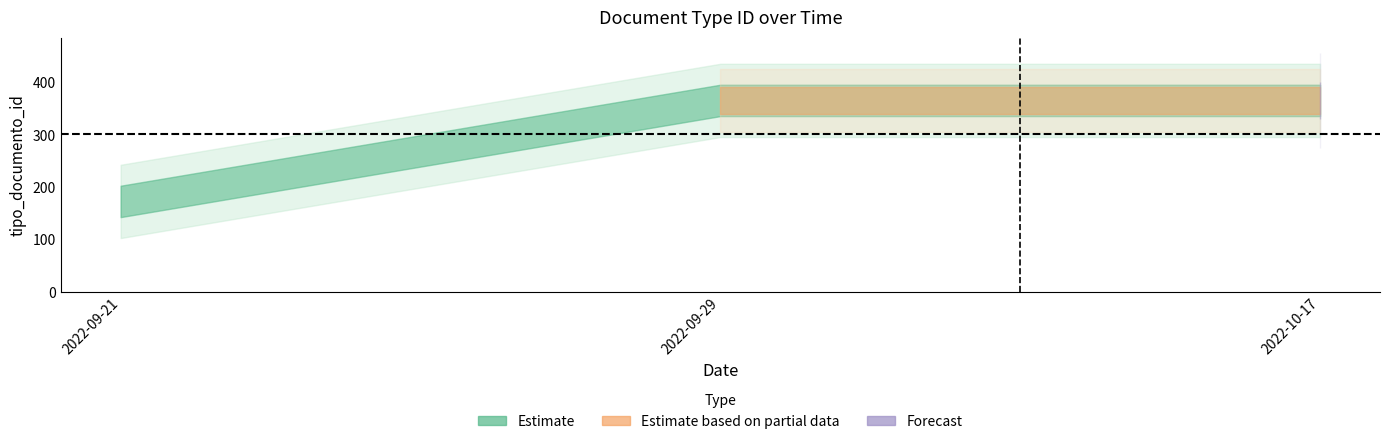

What is the maximum value shown in the chart?

366